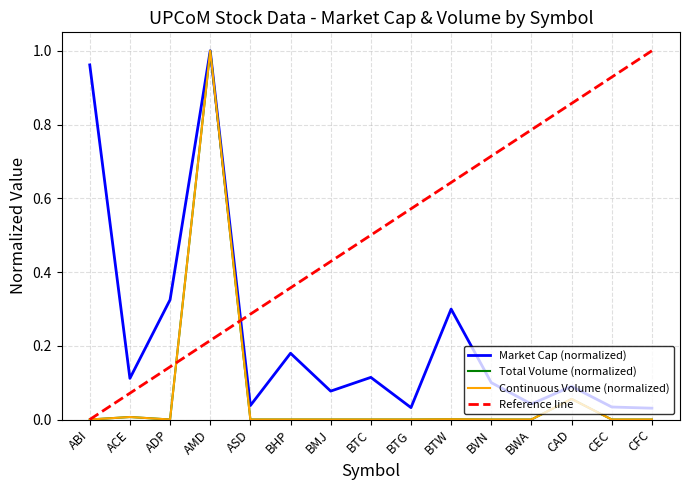

What position from the left is CFC?

15